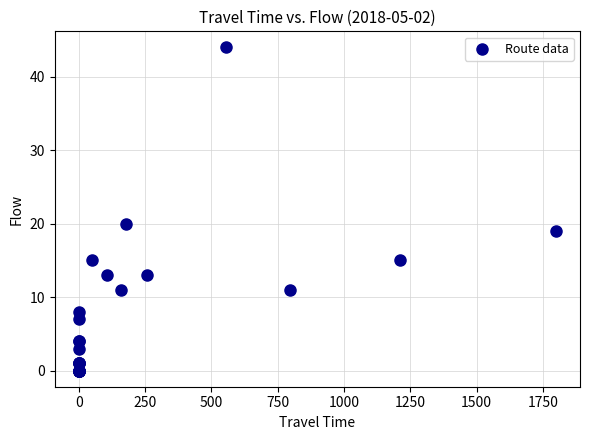

What Y value in the scatter plot is closest to 22?

20